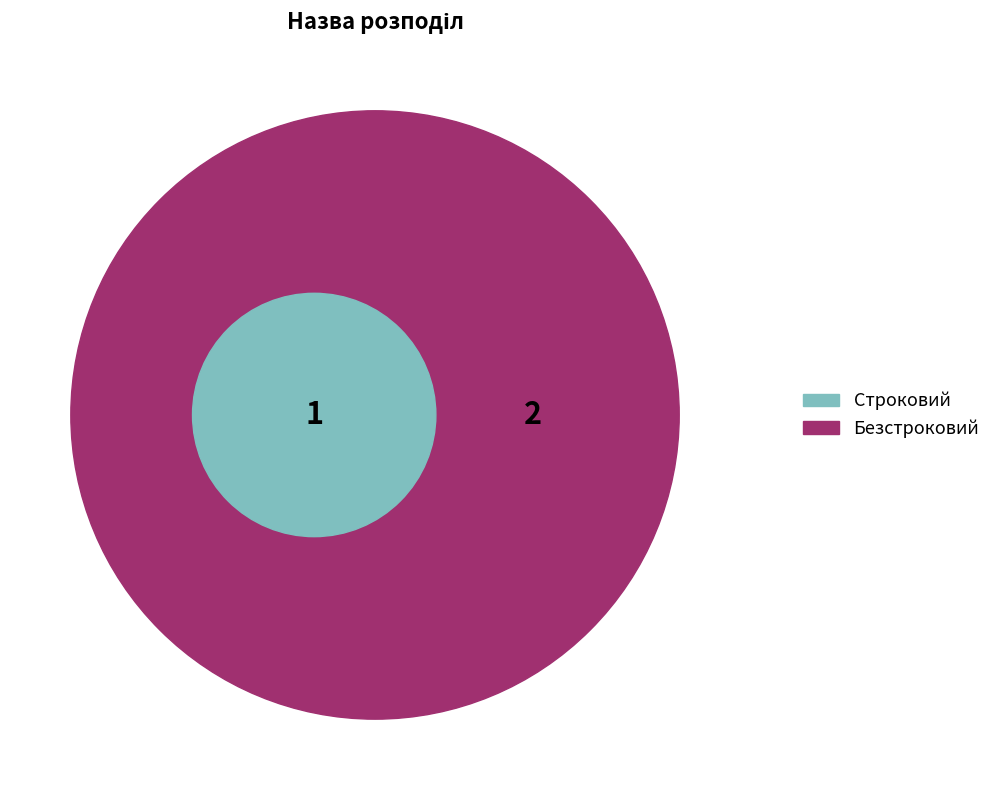

True or false: Безстроковий accounts for 62% of the total.

False